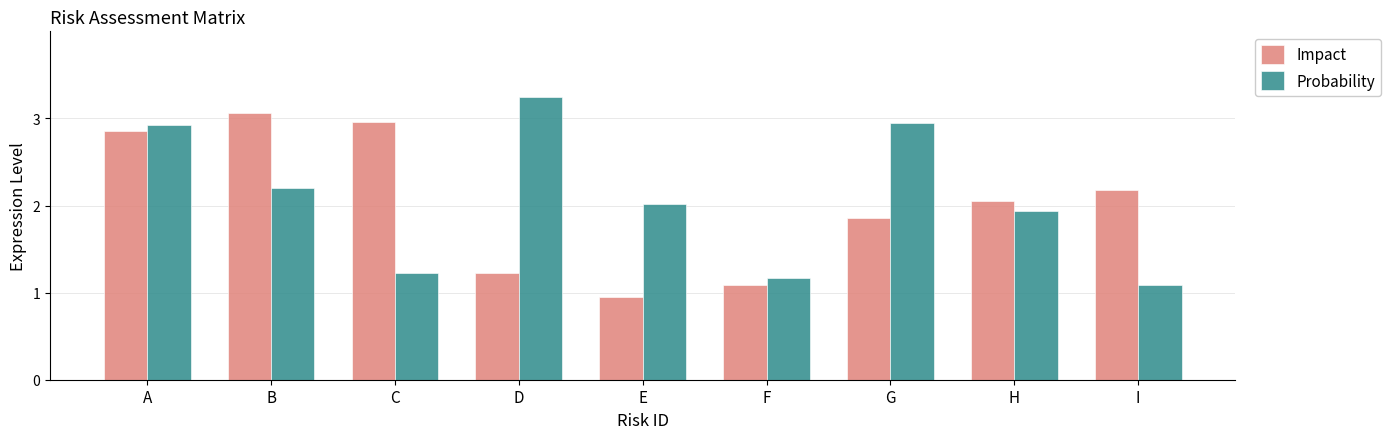

What is the total value across all series at I?

3.3